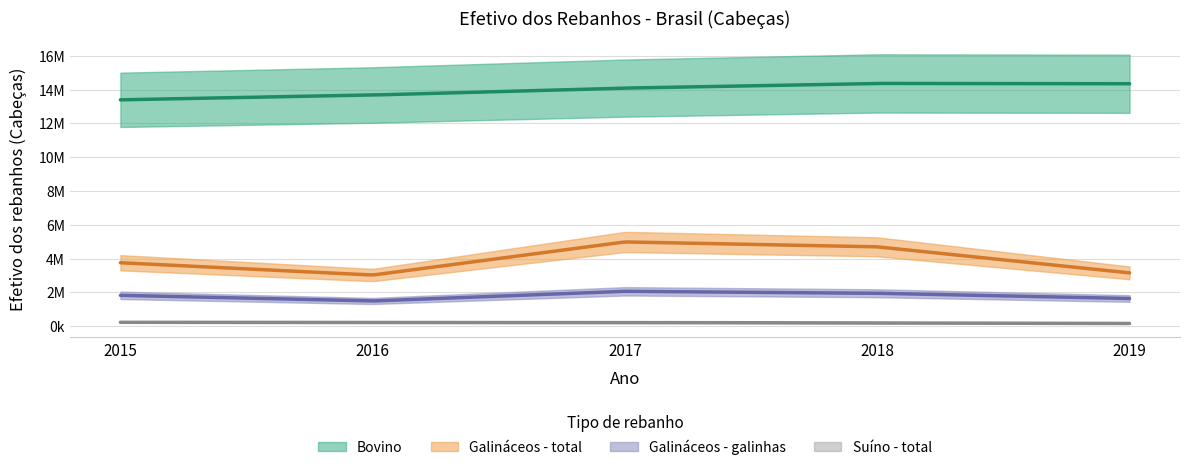

What is the average value of the Galináceos - galinhas series?

1795495